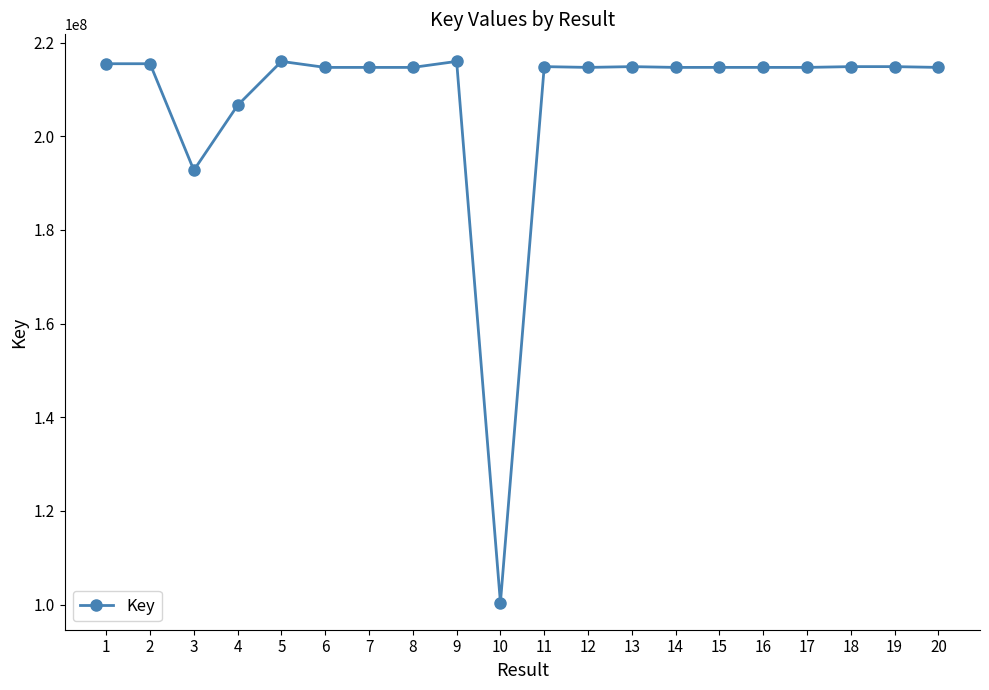

What is the difference between the values at 1 and 4?

8874469